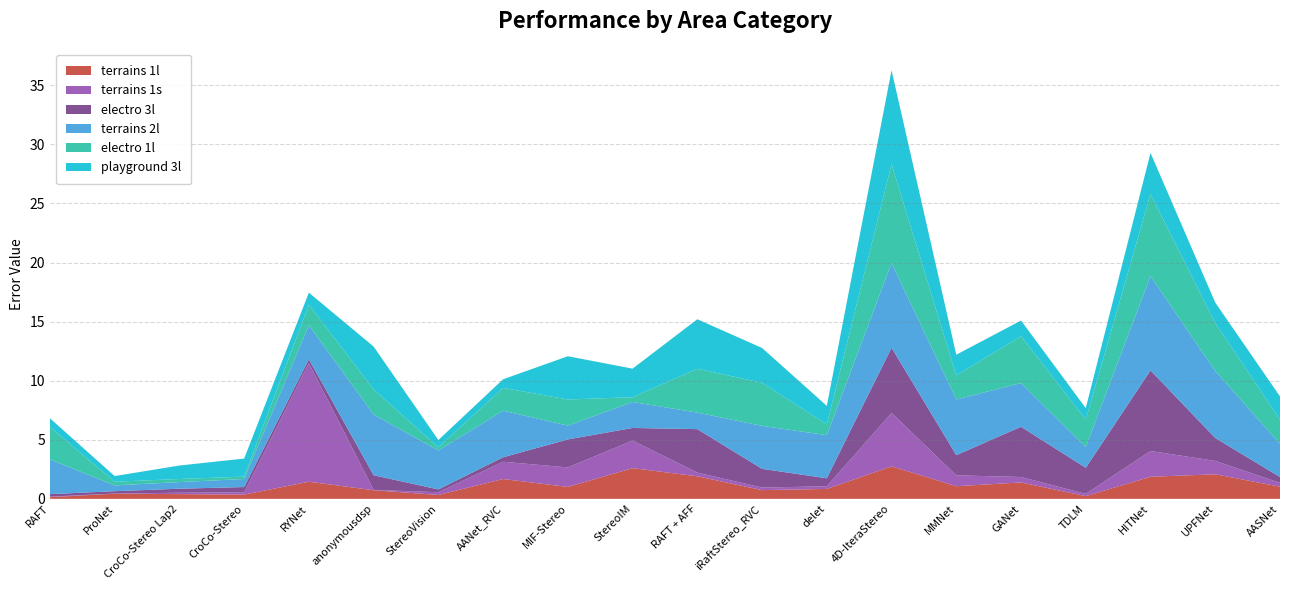

Reading left to right, what are all the values shown in this chart?

terrains 1l: 0.1	0.4	0.4	0.4	1.4	0.7	0.3	1.7	1.0	2.6	1.9	0.7	0.8	2.8	1.1	1.4	0.2	1.9	2.1	1.0
terrains 1s: 0.1	0.0	0.1	0.2	10.0	0.0	0.2	1.5	1.6	2.3	0.3	0.2	0.2	4.5	0.9	0.5	0.2	2.2	1.1	0.3
electro 3l: 0.2	0.2	0.3	0.4	0.3	1.2	0.2	0.4	2.4	1.1	3.7	1.6	0.7	5.5	1.7	4.2	2.2	6.8	1.9	0.5
terrains 2l: 2.9	0.5	0.6	0.7	2.9	5.1	3.3	3.9	1.2	2.2	1.4	3.6	3.6	7.2	4.7	3.7	1.8	8.0	5.7	2.8
electro 1l: 2.7	0.3	0.3	0.2	1.7	2.1	0.3	1.9	2.2	0.4	3.7	3.6	0.9	8.4	2.0	4.0	2.3	6.9	4.0	2.0
playground 3l: 0.7	0.5	1.1	1.5	1.0	3.6	0.6	0.7	3.7	2.4	4.2	3.0	1.6	7.9	1.8	1.3	1.0	3.5	1.7	2.0